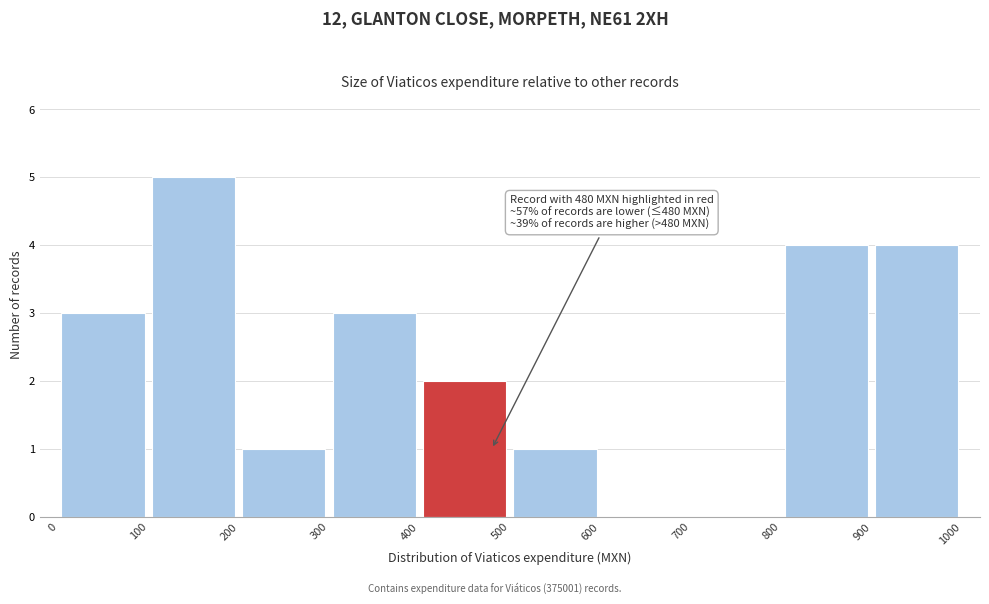

Over which range of the x-axis is the bar tallest?

100 to 200